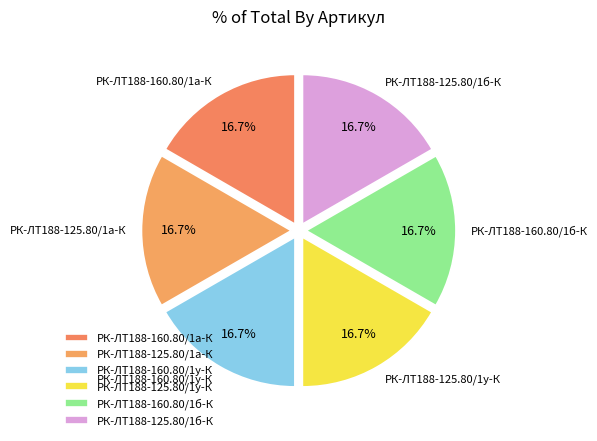

To the nearest percent, what is the combined percentage of РК-ЛТ188-160.80/1у-К and РК-ЛТ188-125.80/1у-К?

33%